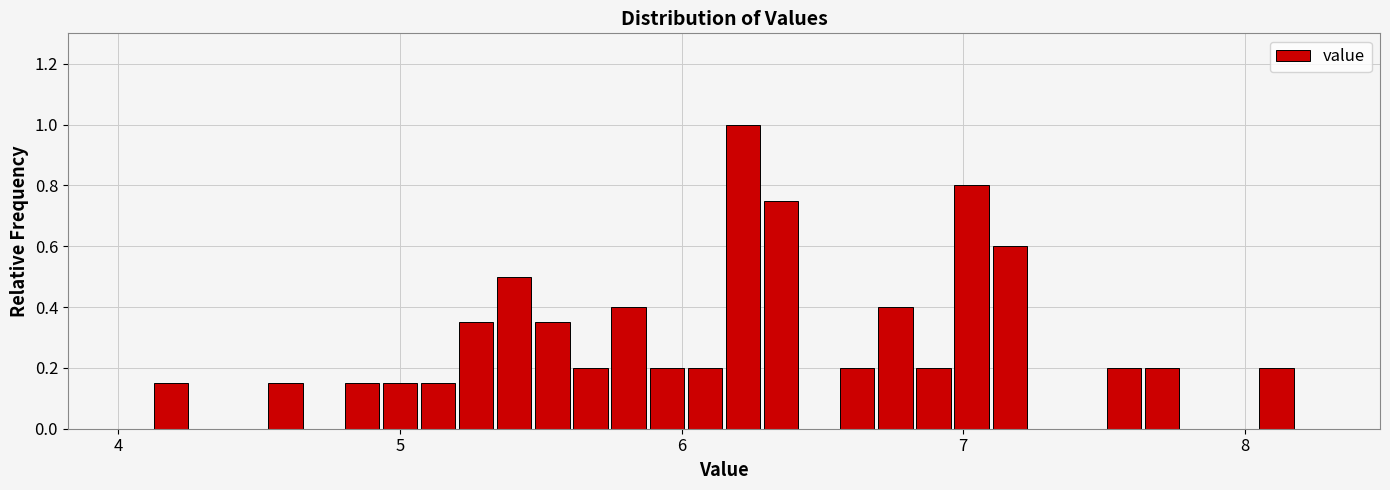

Around what value on the x-axis is the tallest bar? Give the approximate position of its centre, as read against the axis.

6.2